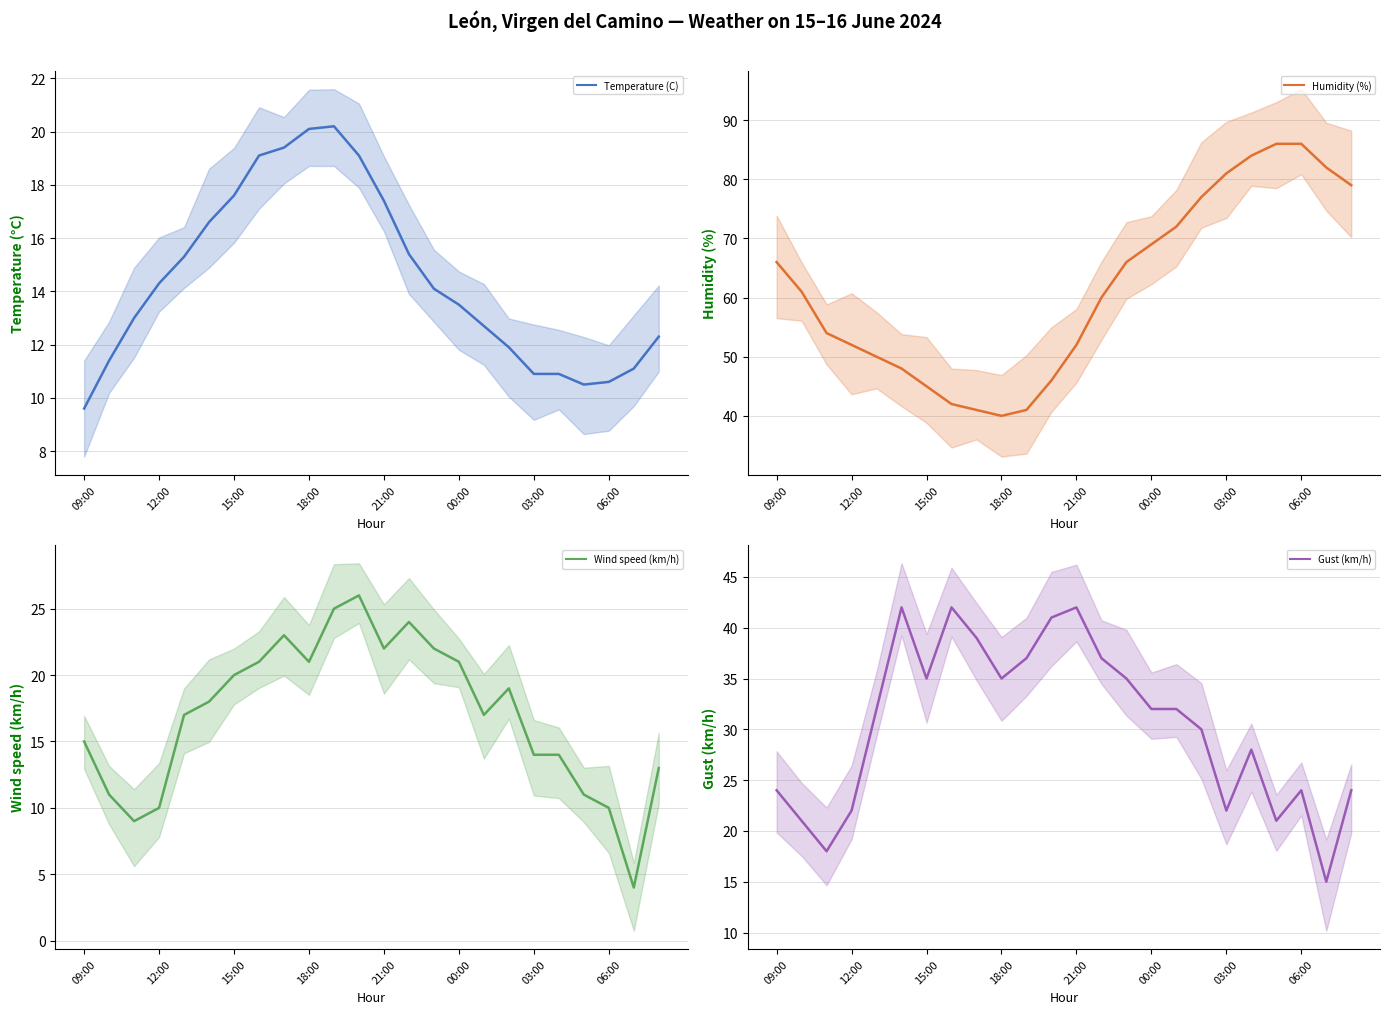

What is the difference between the second highest and minimum values in the Wind speed (km/h) series?

21.0